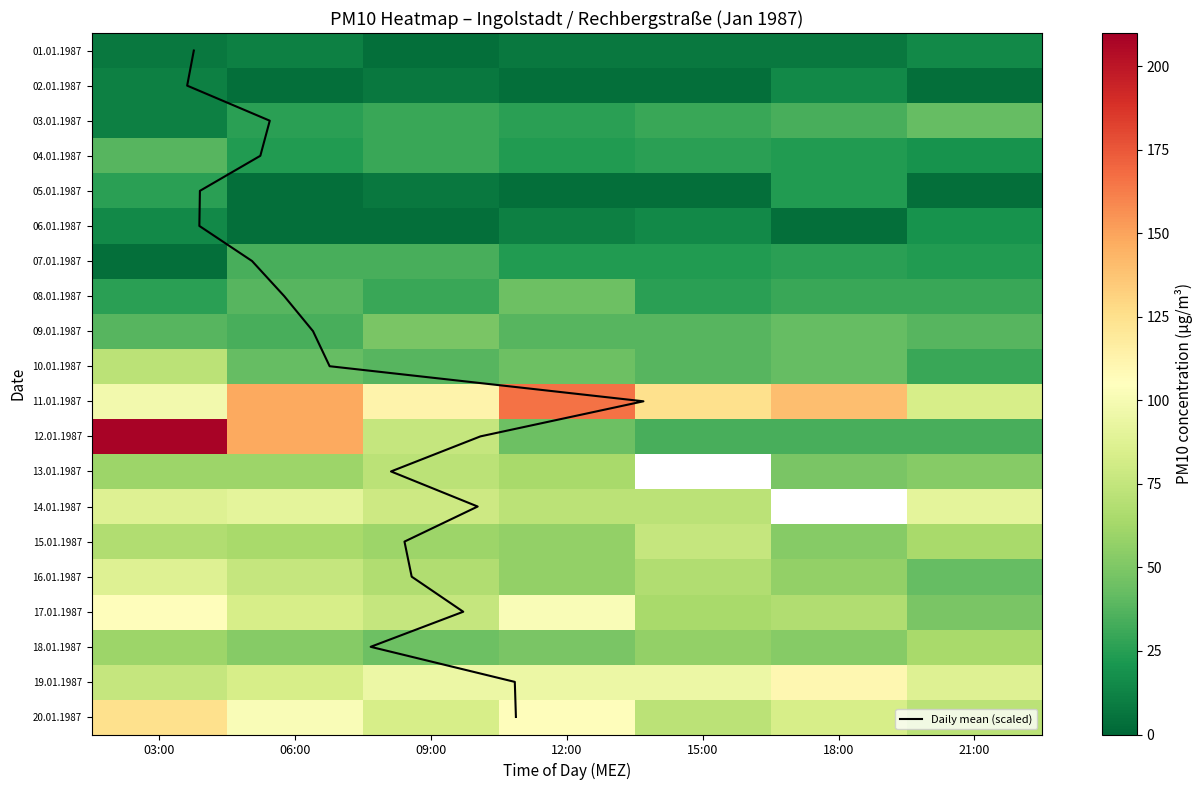

Is it true that 05.01.1987 equals 14 at 09:00?

False